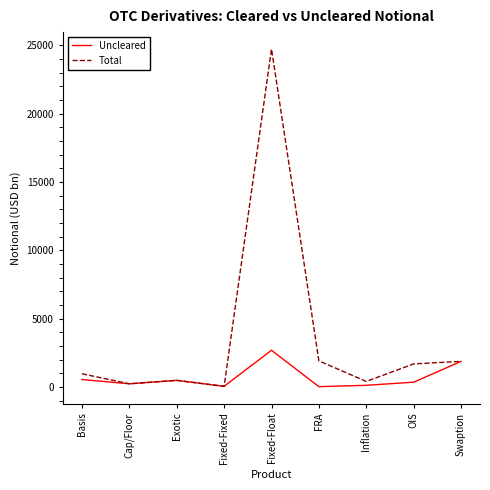

Rank the series by their average value, from highest to lowest.

Total, Uncleared